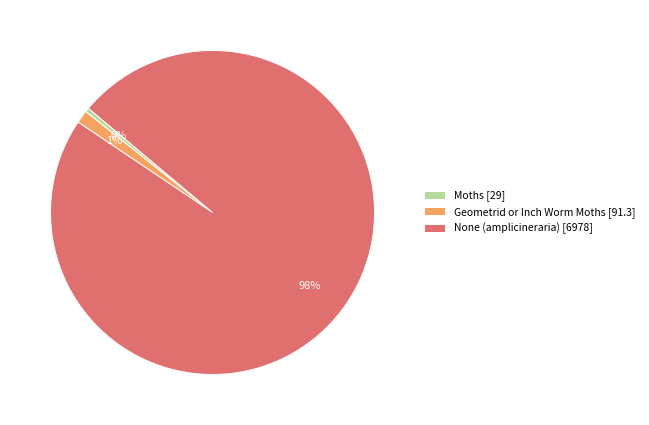

Combined, do Moths [29] and Geometrid or Inch Worm Moths [91.3] account for over 50%?

No